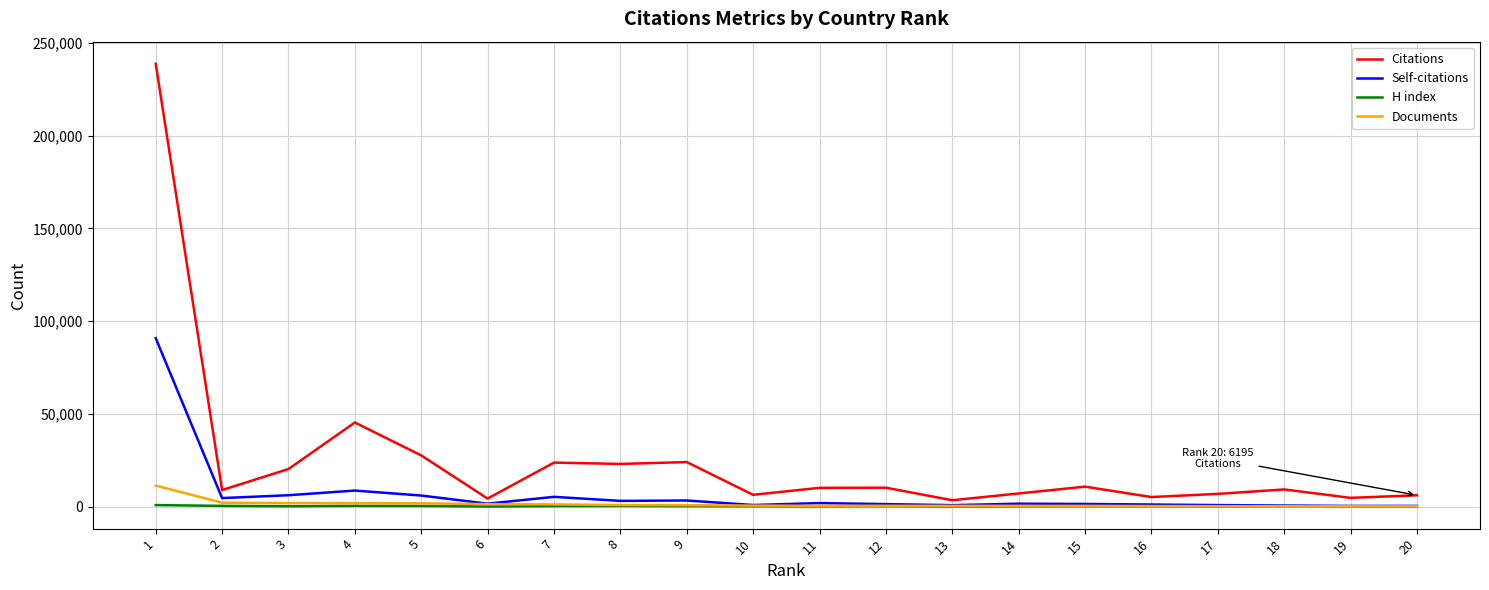

Which series has the largest total across all categories?

Citations